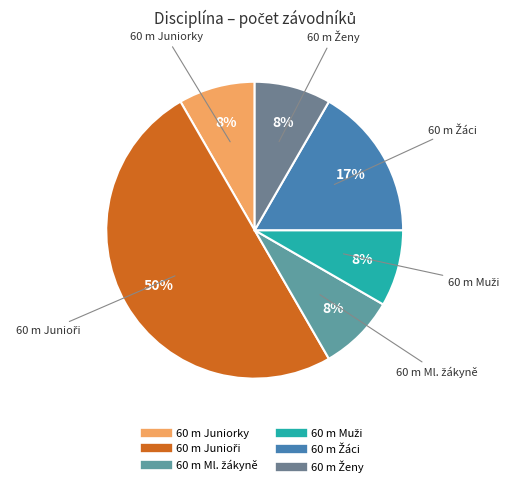

To the nearest percent, what percentage of the pie is 60 m Juniorky?

8%